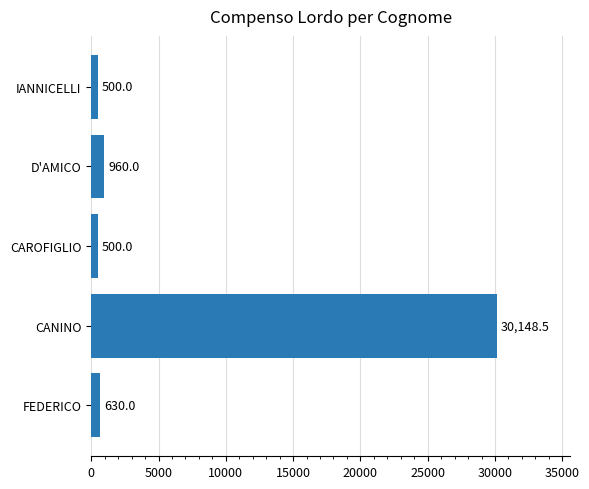

Where is the data nearest to the value 15324?

D'AMICO